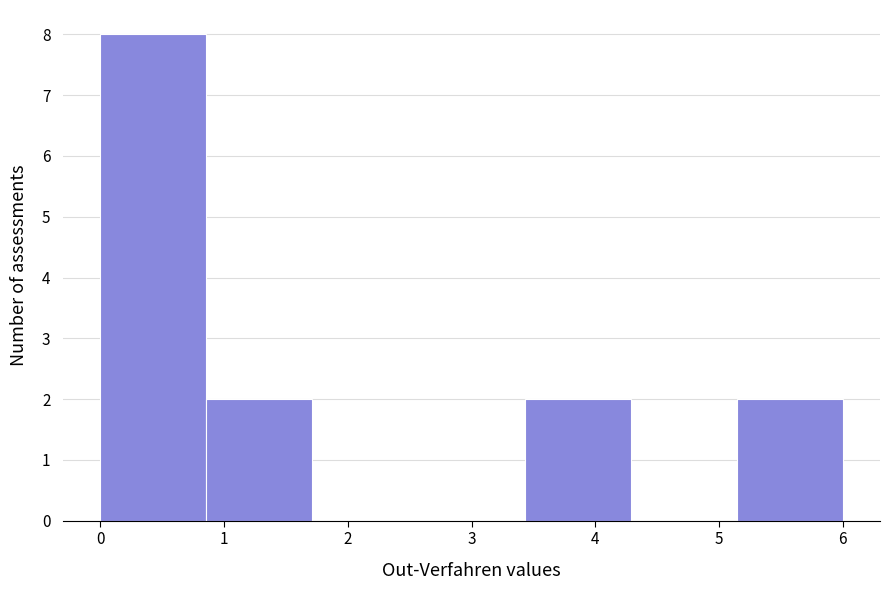

Reading left to right, transcribe this chart: for each bar, give the range it covers on the x-axis and its height. Neither the bar edges nor the heights are printed on the chart, so give them approximately, as read against the axes.

0.0 to 0.9: 8
0.9 to 1.7: 2
1.7 to 2.6: 0
2.6 to 3.4: 0
3.4 to 4.3: 2
4.3 to 5.1: 0
5.1 to 6.0: 2